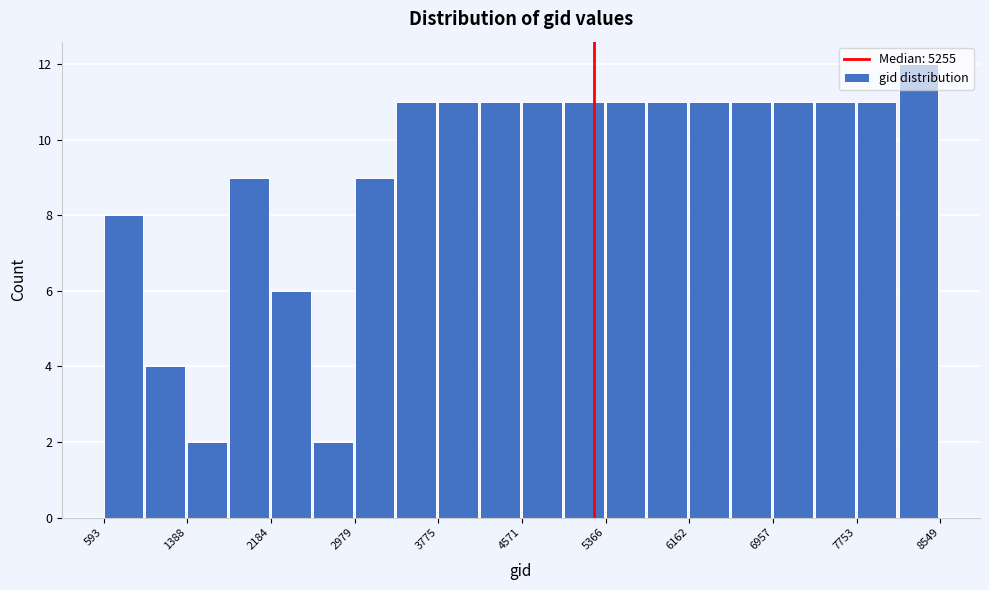

Read against the x-axis, roughly where is the centre of the tallest bar?

8300